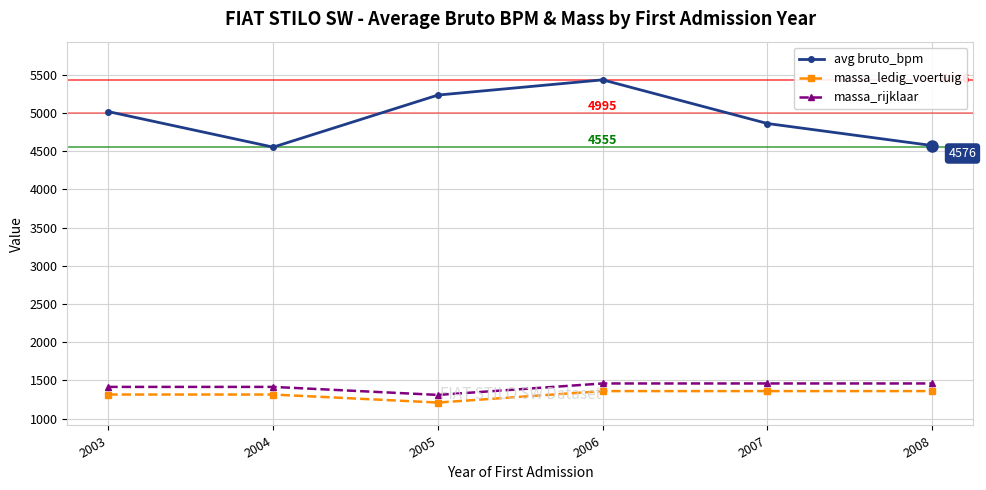

True or false: massa_ledig_voertuig and massa_rijklaar cross at least once.

False